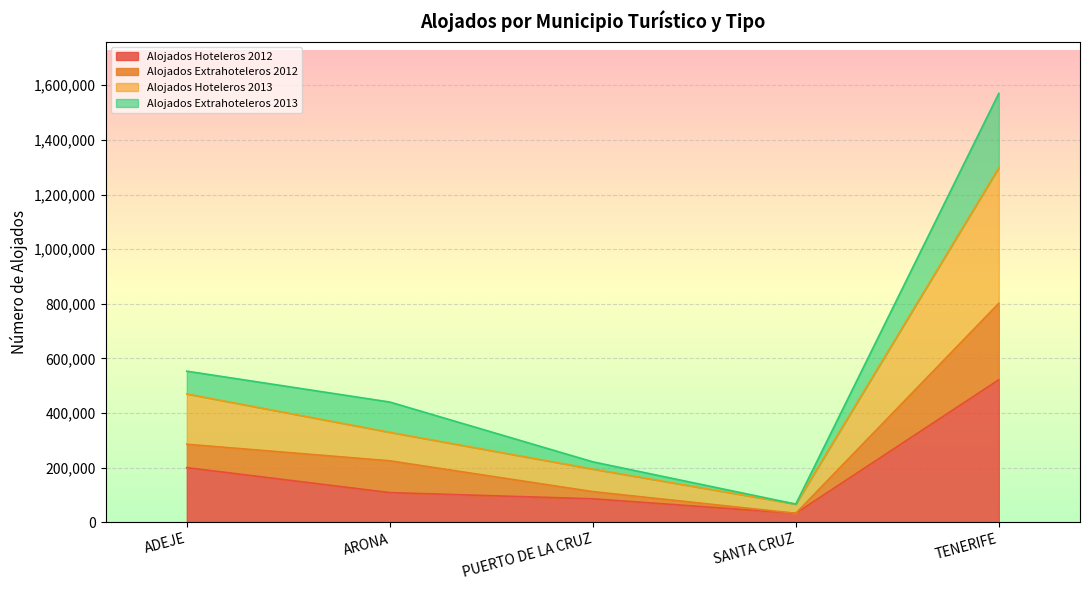

Which category has the highest value across all series?

TENERIFE